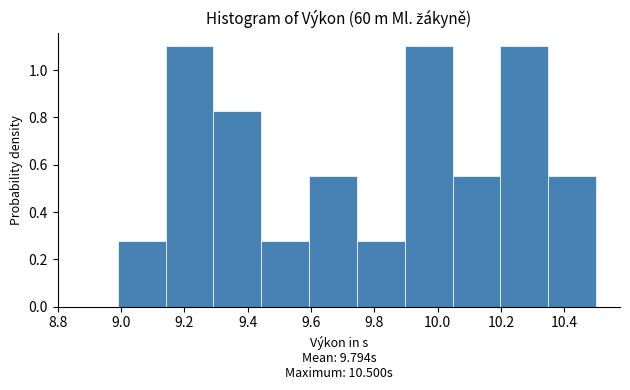

What is the height of the bar covering 10.34 to 10.50 on the x-axis? Neither the bar edges nor the heights are printed on the chart, so give them approximately, as read against the axes.

0.56